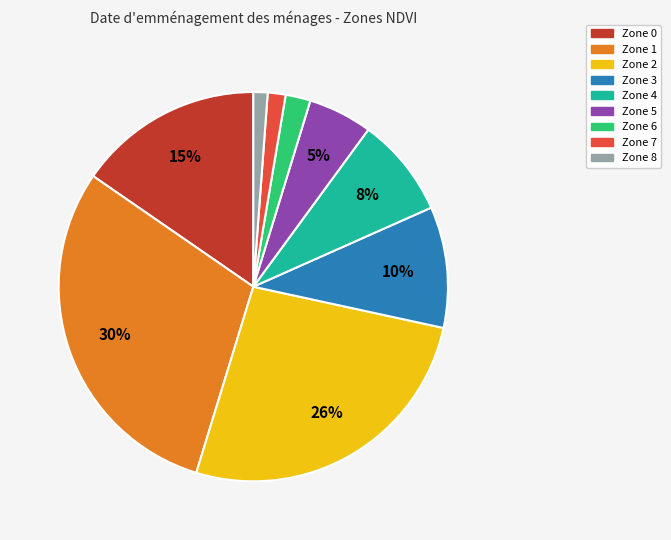

Do Zone 0 and Zone 6 together represent more than half of the pie?

No